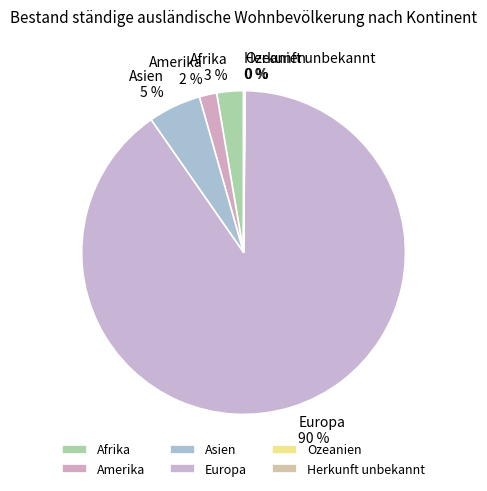

Which slice represents more than half of the pie?

Europa